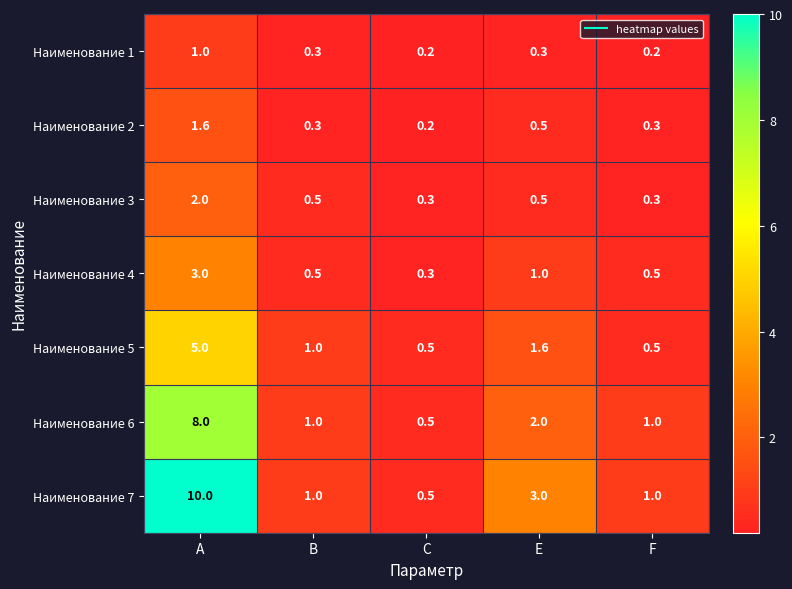

At which label does Наименование 4 reach its minimum?

C